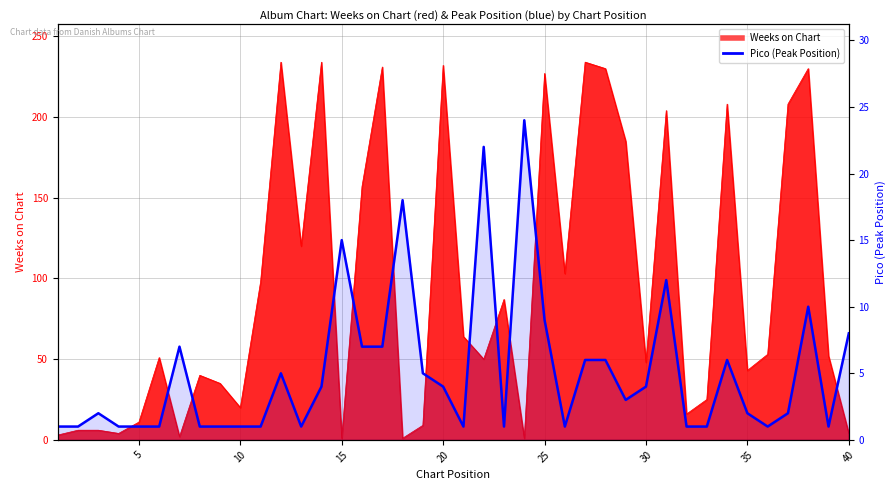

How many data points does each series have?

40